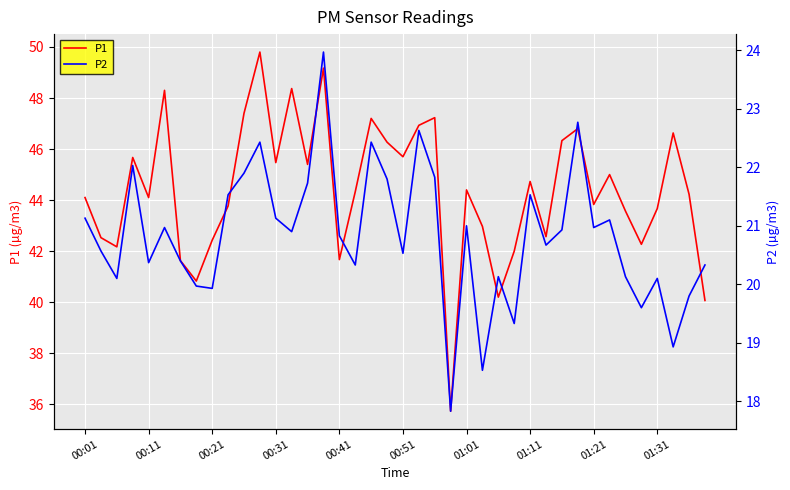

At 22, list the series in order from largest to smallest.

P1, P2